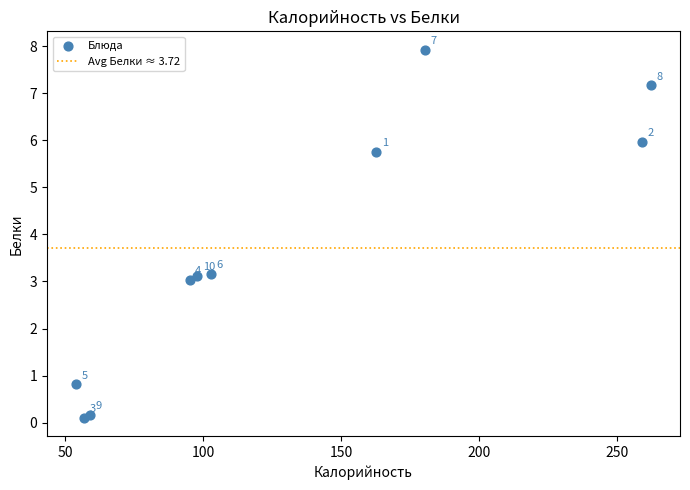

What is the average X value?

133.1